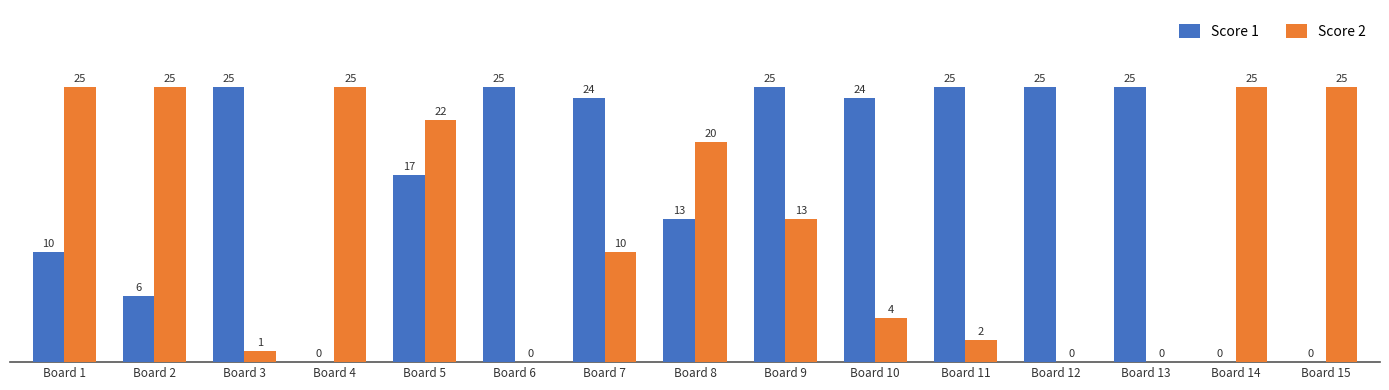

How many positive values does the Score 1 series have?

12